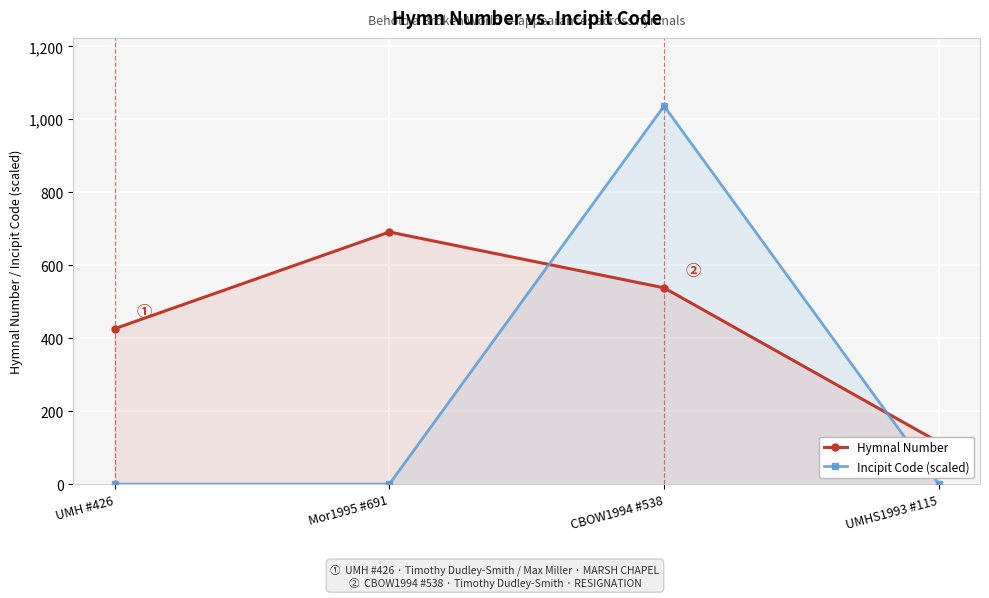

At CBOW1994 #538, list the series in order from smallest to largest.

Hymnal Number, Incipit Code (scaled)